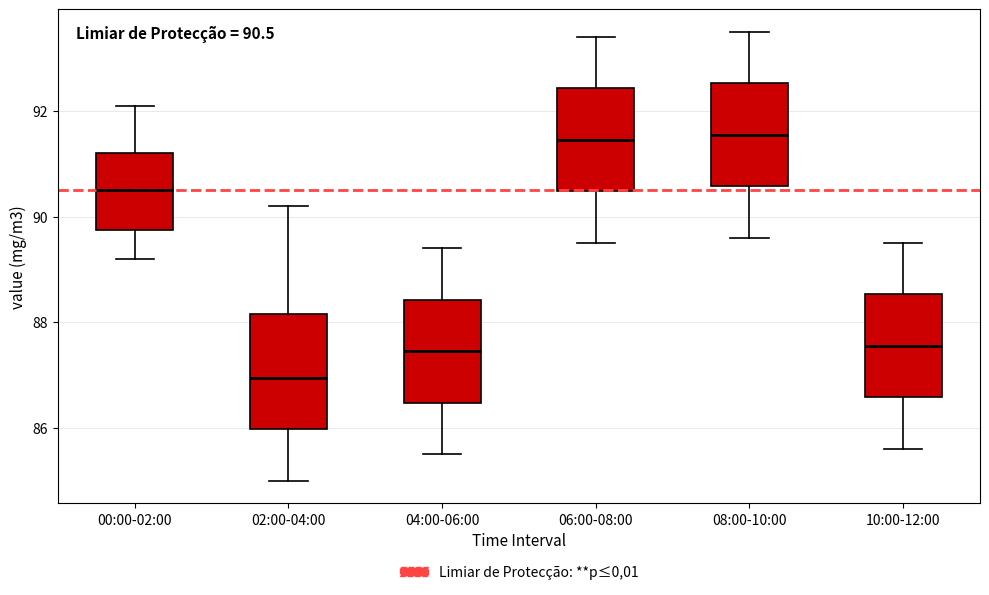

Comparing the boxes themselves (not the whiskers), which one is the tallest?

02:00-04:00